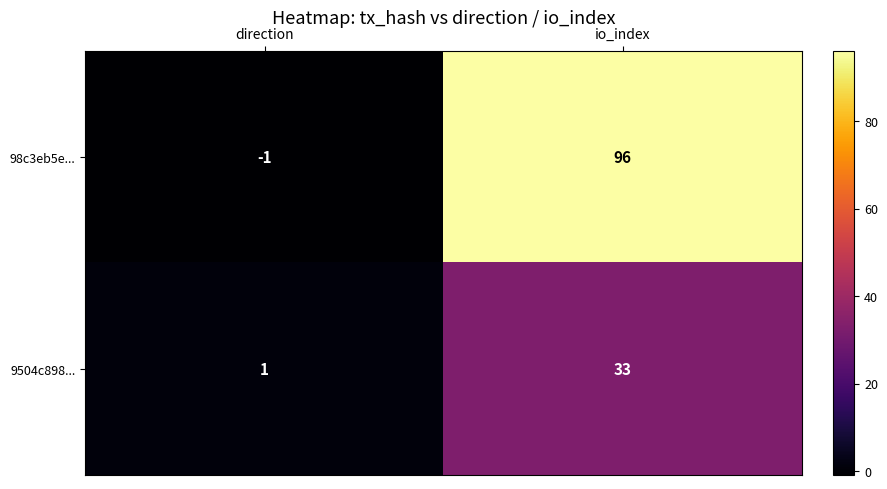

At how many categories does at least one series exceed 24?

1